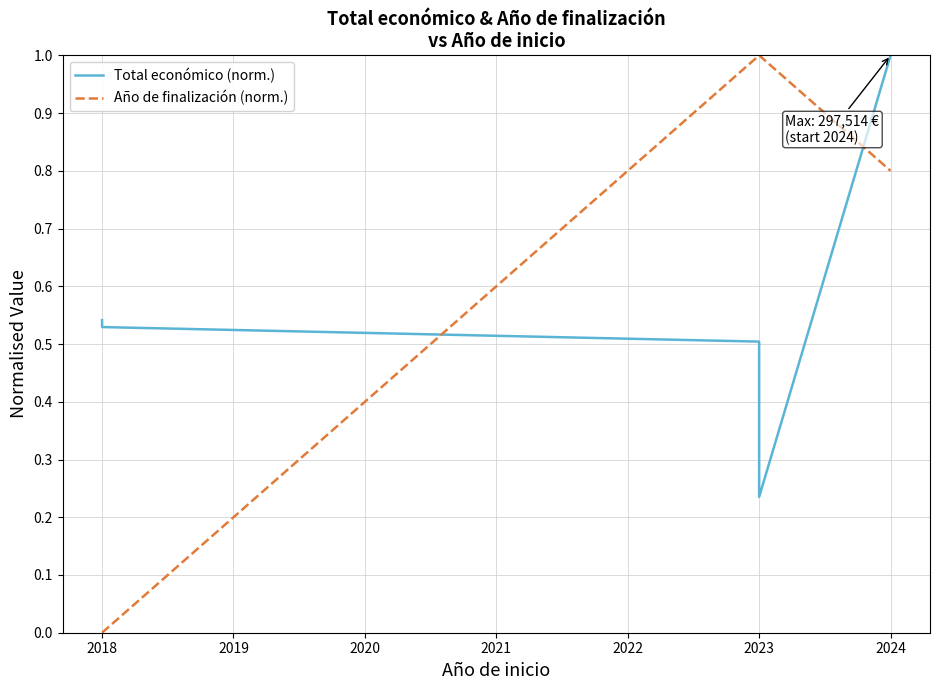

What is the spread (max minus min) of values at 2018?

0.5